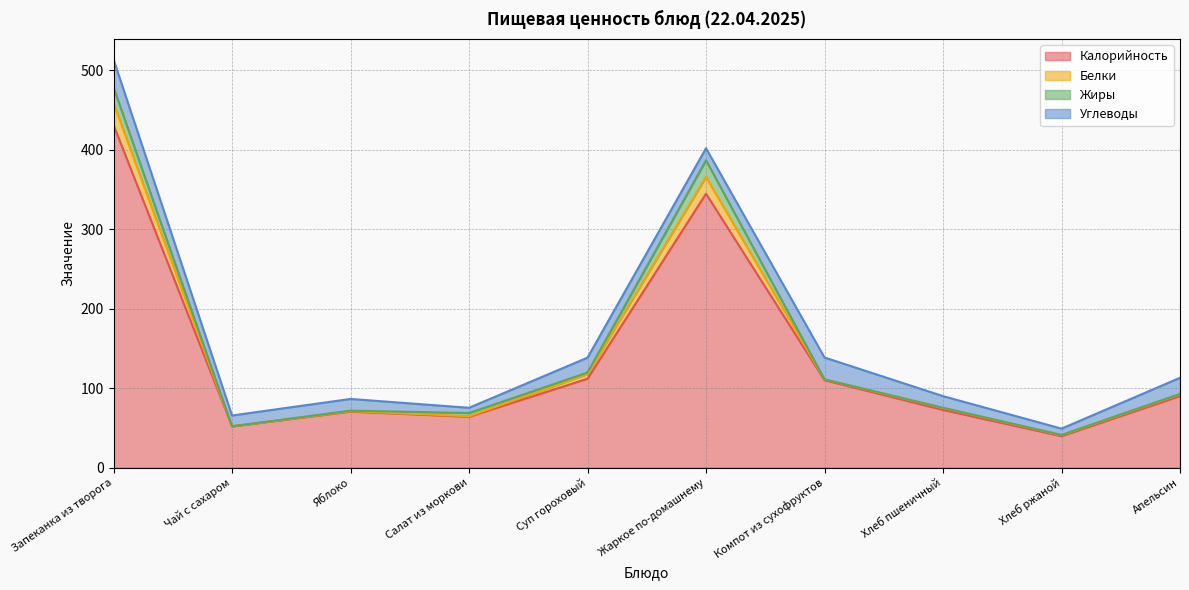

What are all the series names shown in the legend?

Калорийность, Белки, Жиры, Углеводы